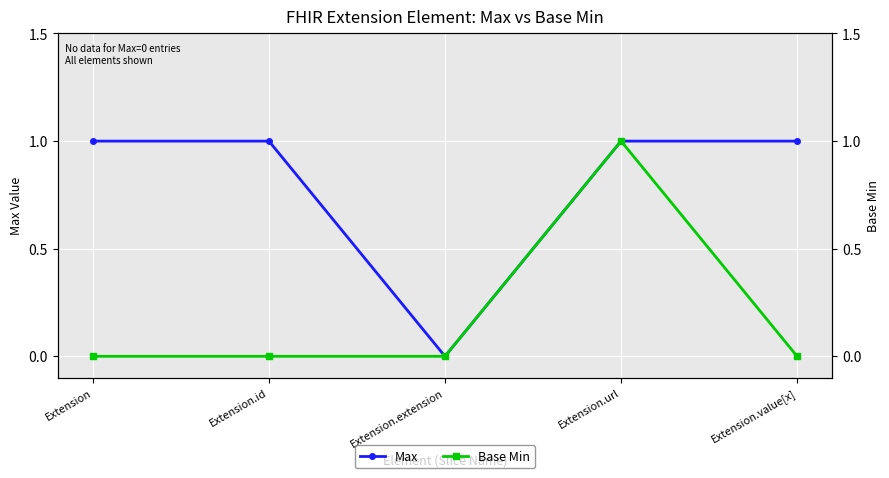

The Max series shows 0 at Extension.extension. True or false?

True